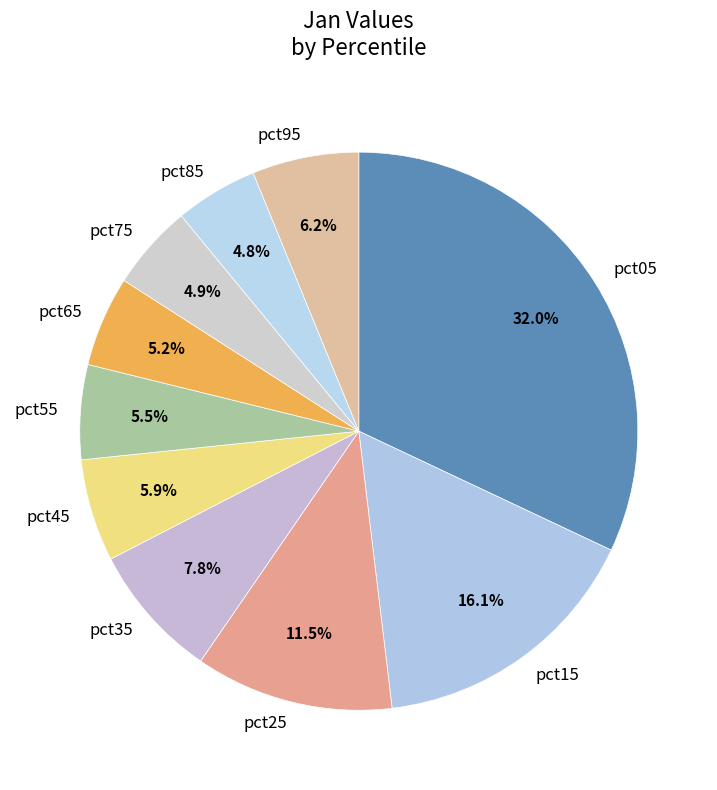

Is pct15 the majority of the pie?

No